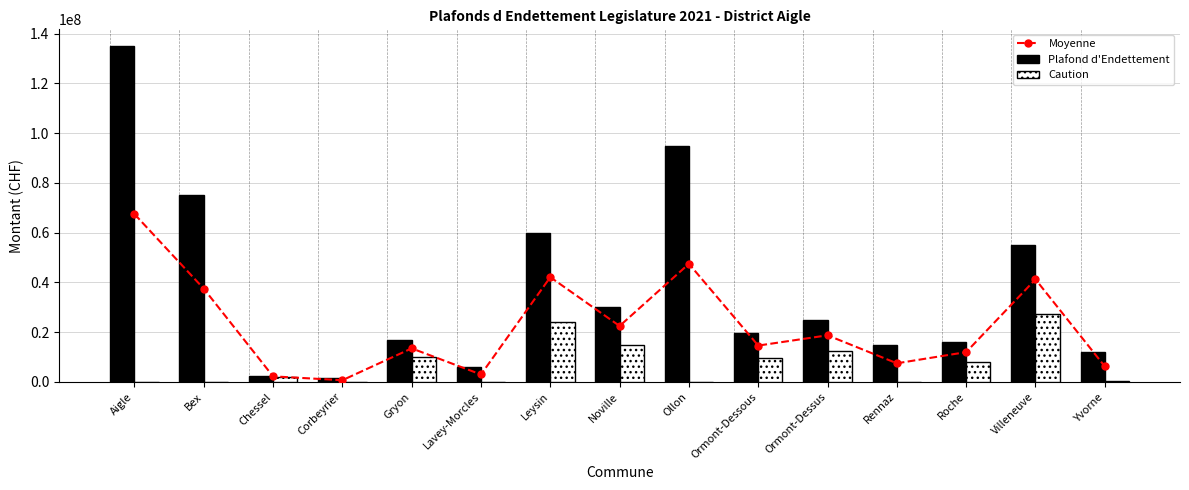

What is the sum of the Moyenne values at Corbeyrier and Ormont-Dessus?

19450000